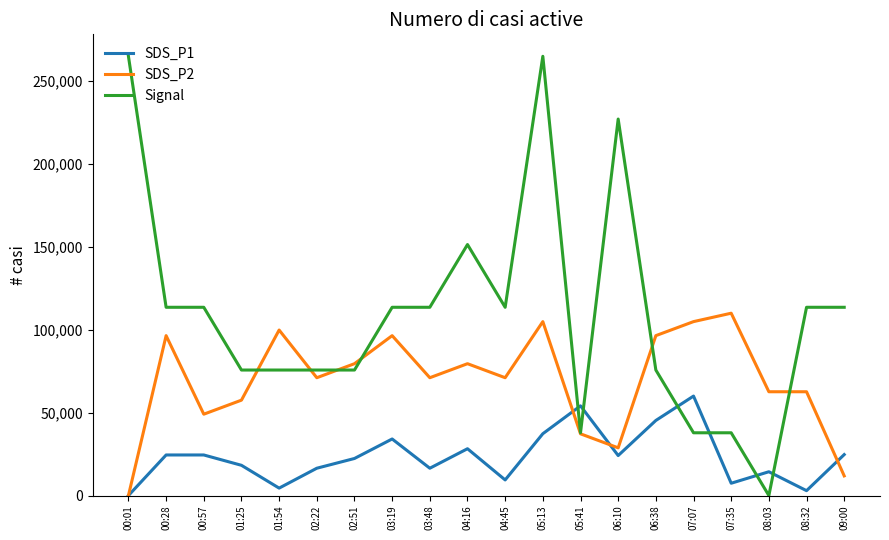

Is it true that SDS_P2 equals 71076.9 at 03:48?

True